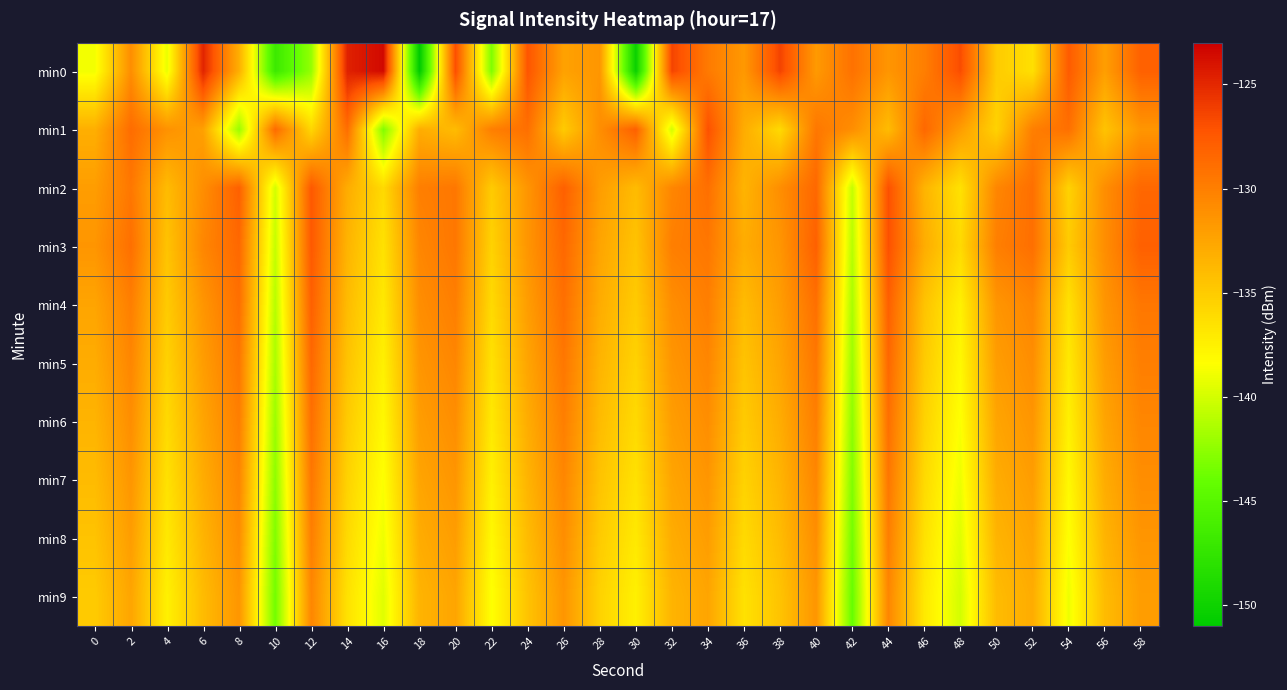

What is the spread (max minus min) of values at 6?

9.1